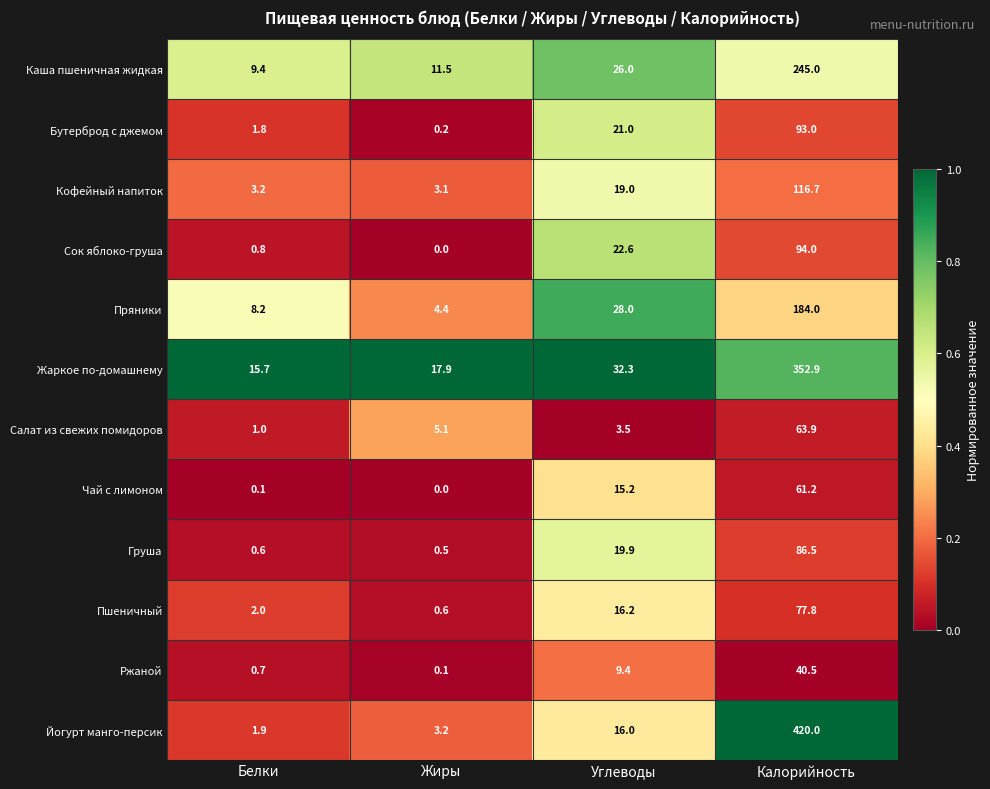

What is the average value of the Жаркое по-домашнему series?

104.7